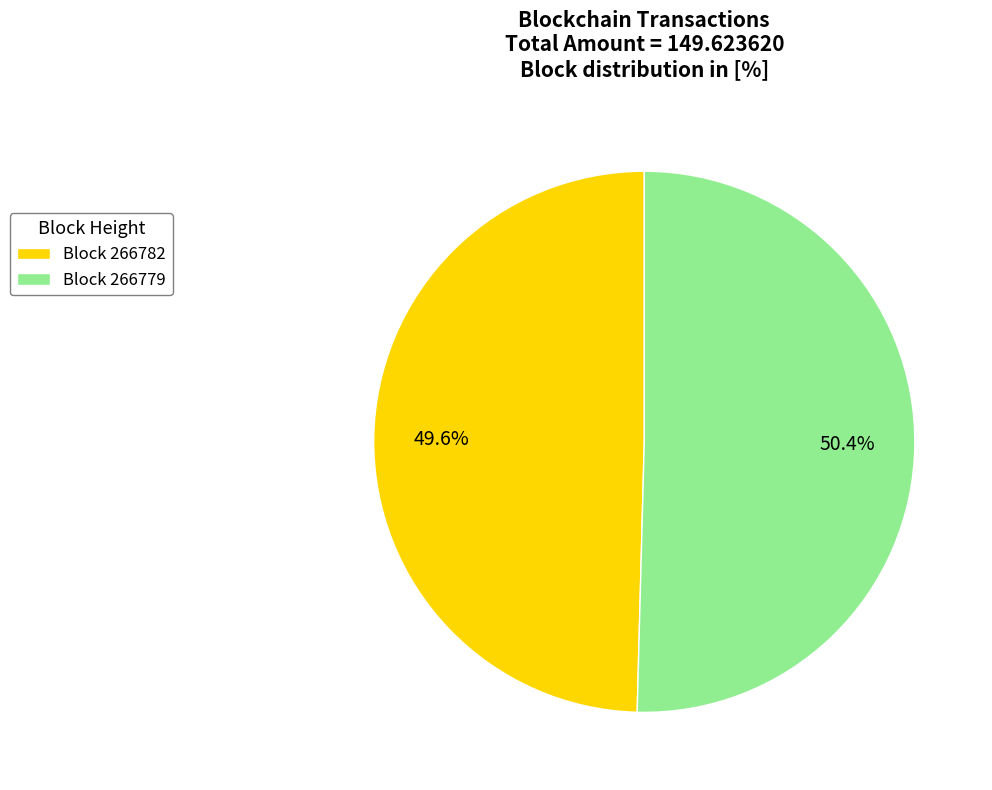

Approximately how many times larger is the value at Block 266782 compared to Block 266779?

1.0